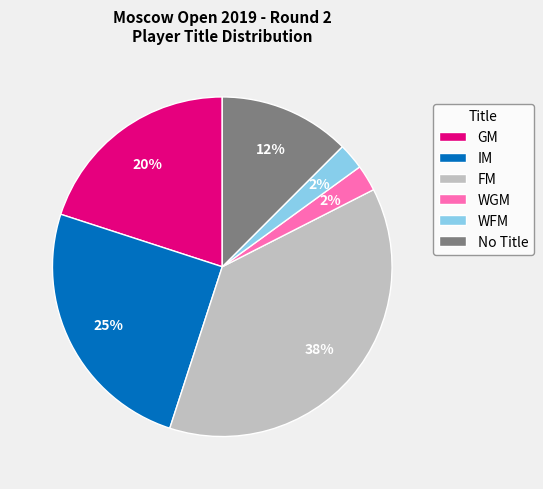

To the nearest percent, what is the difference between the WGM and IM slice percentages?

23%